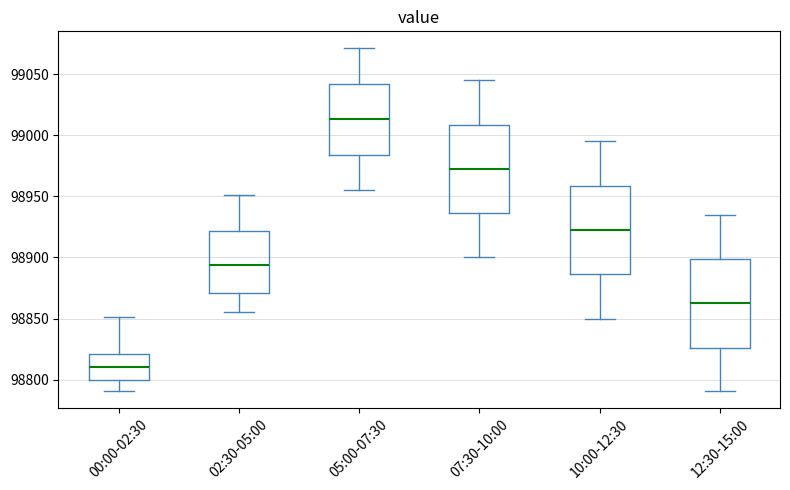

Reading left to right, read every box against the y-axis: the position of its median line, the range the box covers, and the ends of its whiskers. The values are not printed on the chart, so give them approximately, as read against the axis.

00:00-02:30: median 98810, box 98800 to 98820, whiskers 98790 to 98850
02:30-05:00: median 98895, box 98870 to 98920, whiskers 98855 to 98950
05:00-07:30: median 99015, box 98985 to 99040, whiskers 98955 to 99070
07:30-10:00: median 98975, box 98935 to 99010, whiskers 98900 to 99045
10:00-12:30: median 98925, box 98885 to 98960, whiskers 98850 to 98995
12:30-15:00: median 98865, box 98825 to 98900, whiskers 98790 to 98935